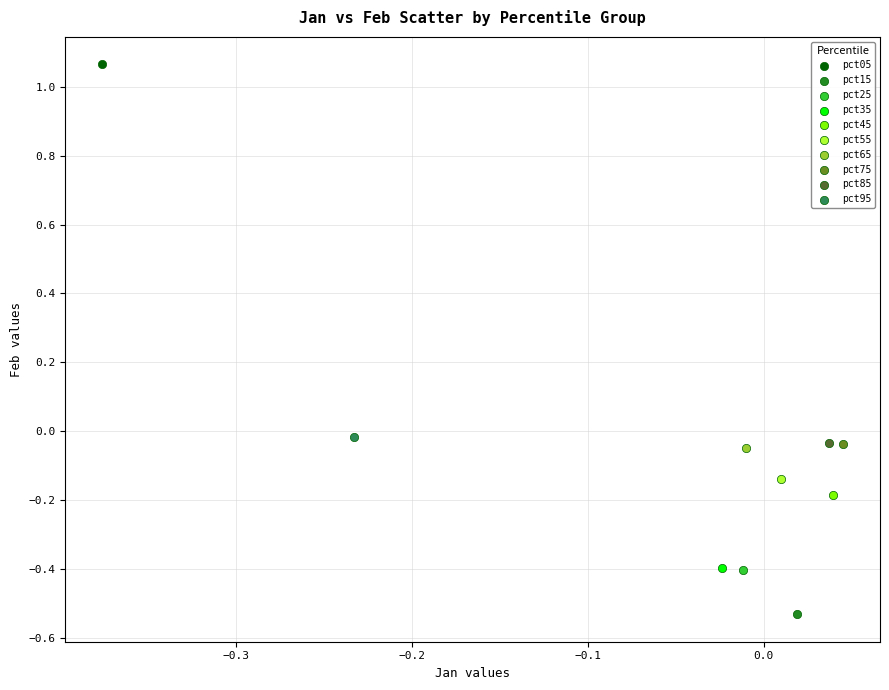

What are all the series names shown in the legend?

pct05, pct15, pct25, pct35, pct45, pct55, pct65, pct75, pct85, pct95